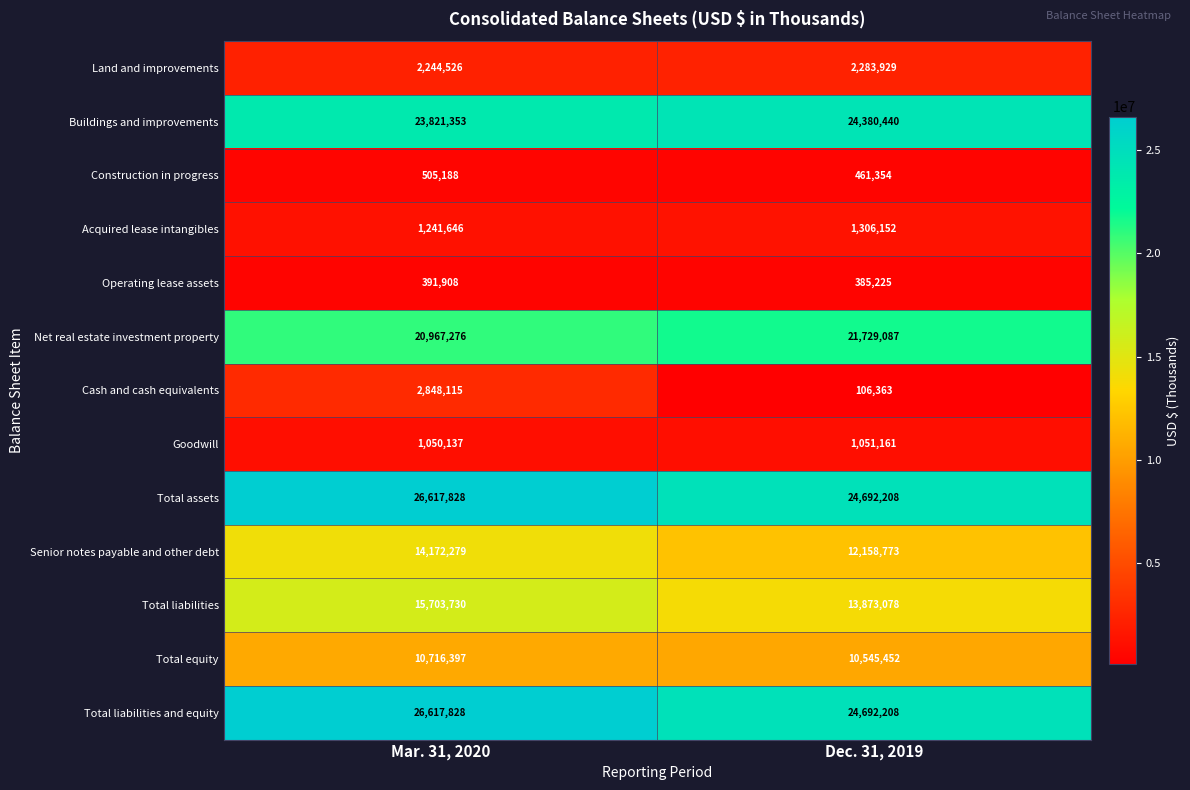

List the labels in order of Net real estate investment property value, smallest first.

Mar. 31, 2020, Dec. 31, 2019